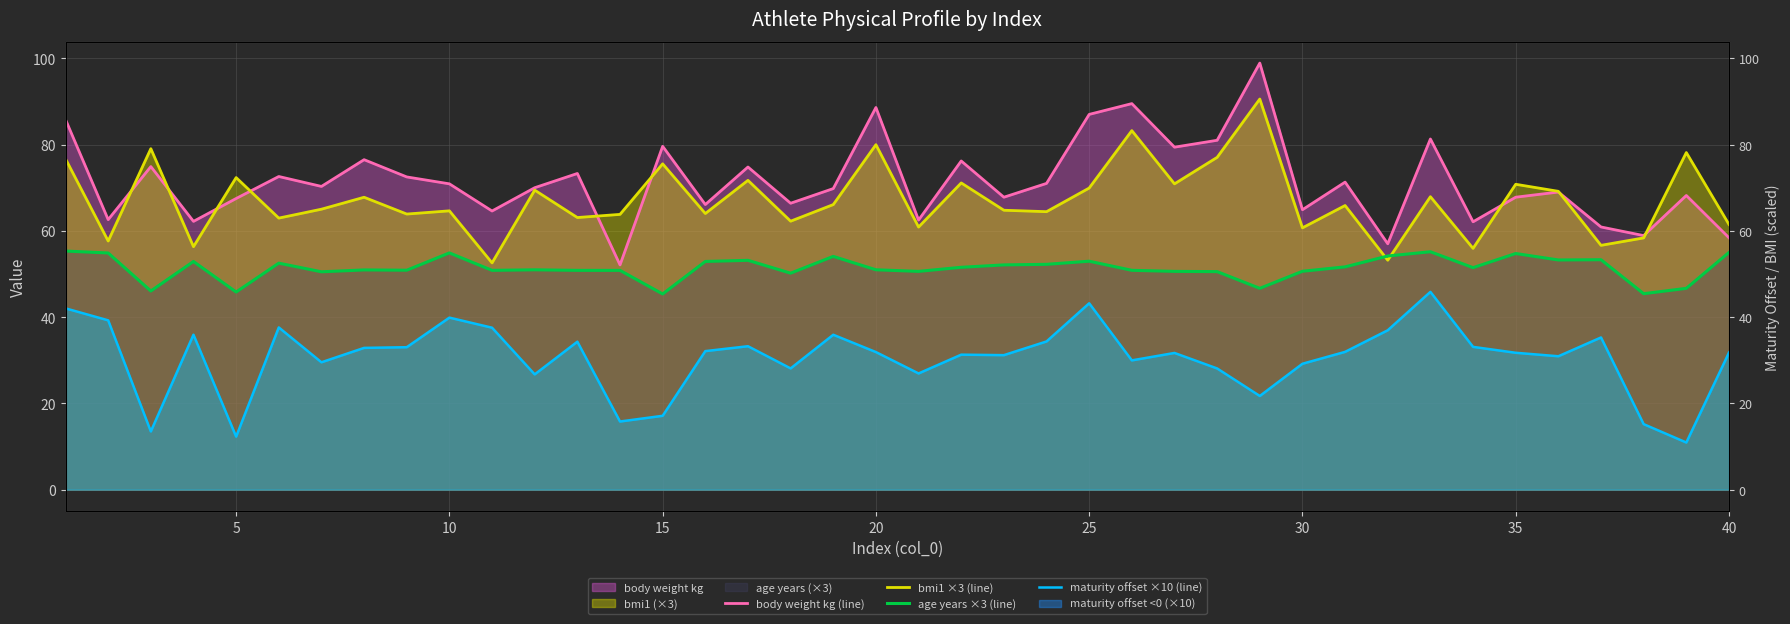

The maturity offset ×10 (line) series shows 41.8 at 27. True or false?

False